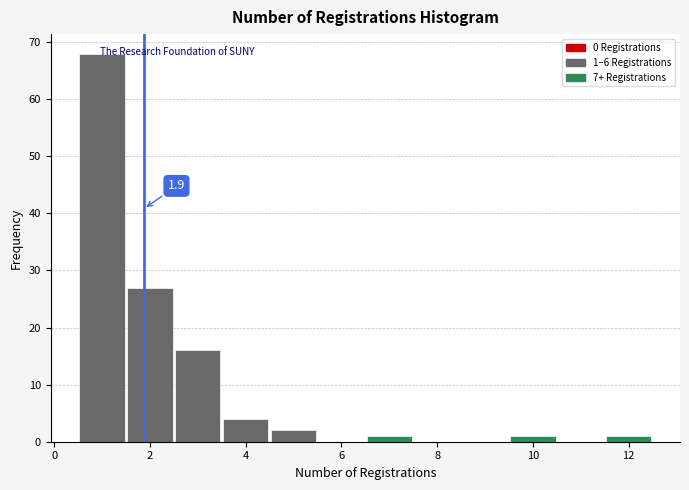

Which range on the x-axis has the tallest bar?

0.5 to 1.5